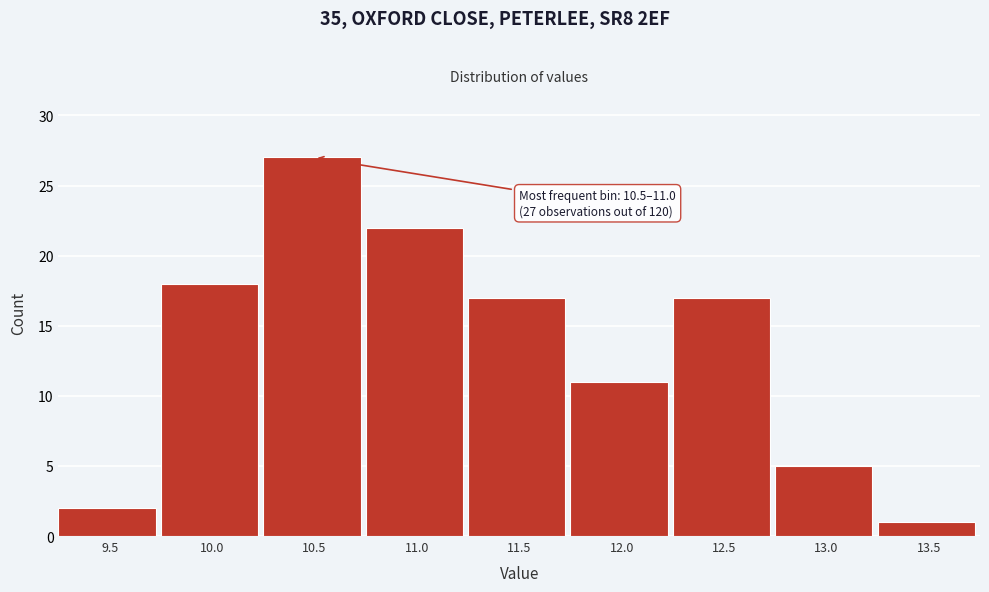

Reading left to right, transcribe all the data shown in this chart.

2	18	27	22	17	11	17	5	1